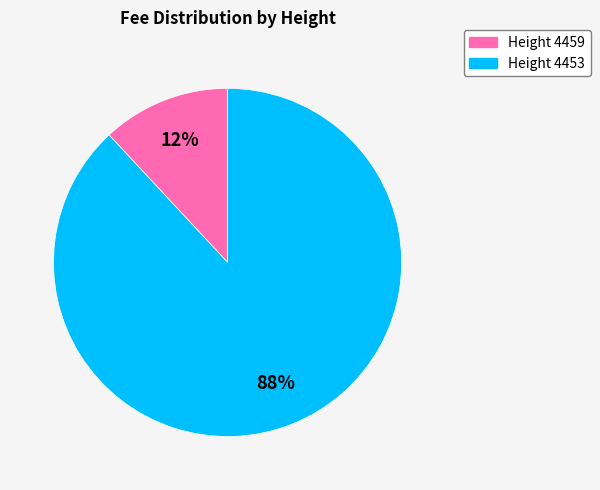

How many slices are in this pie chart?

2